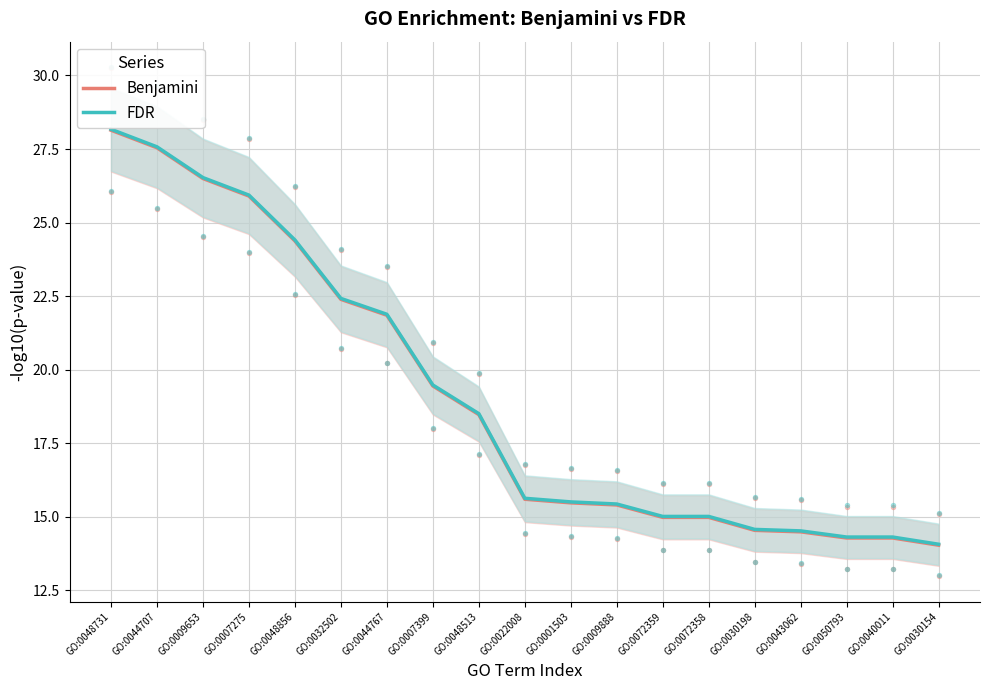

Which series reaches the maximum Y coordinate?

FDR